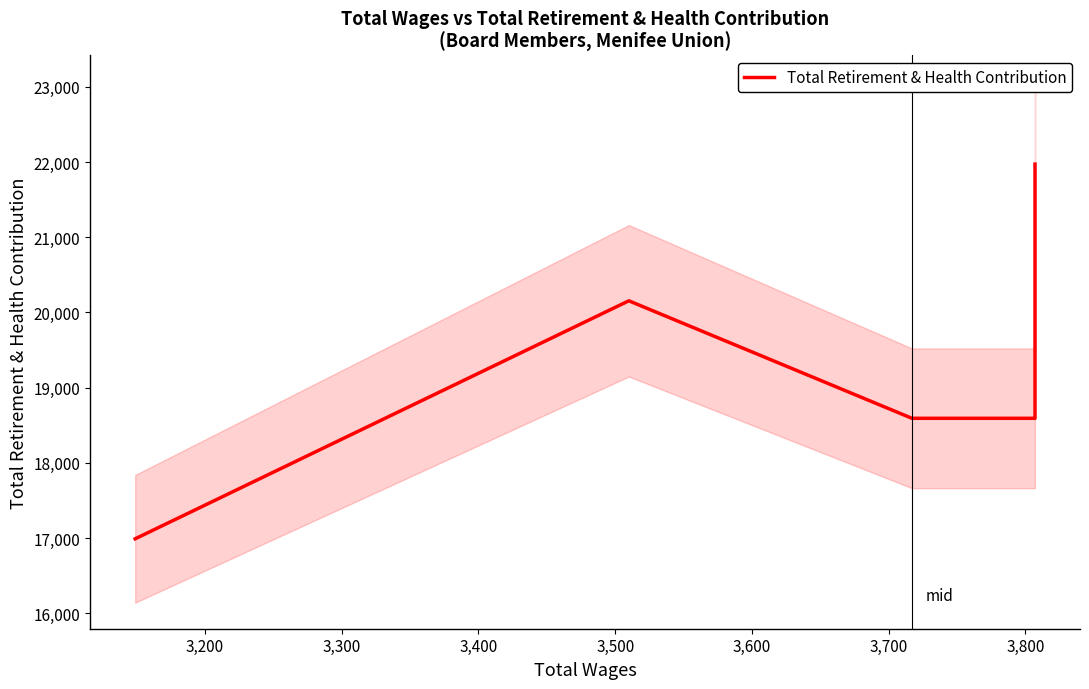

What is the difference between the values at 3,200 and 3,300?

1563